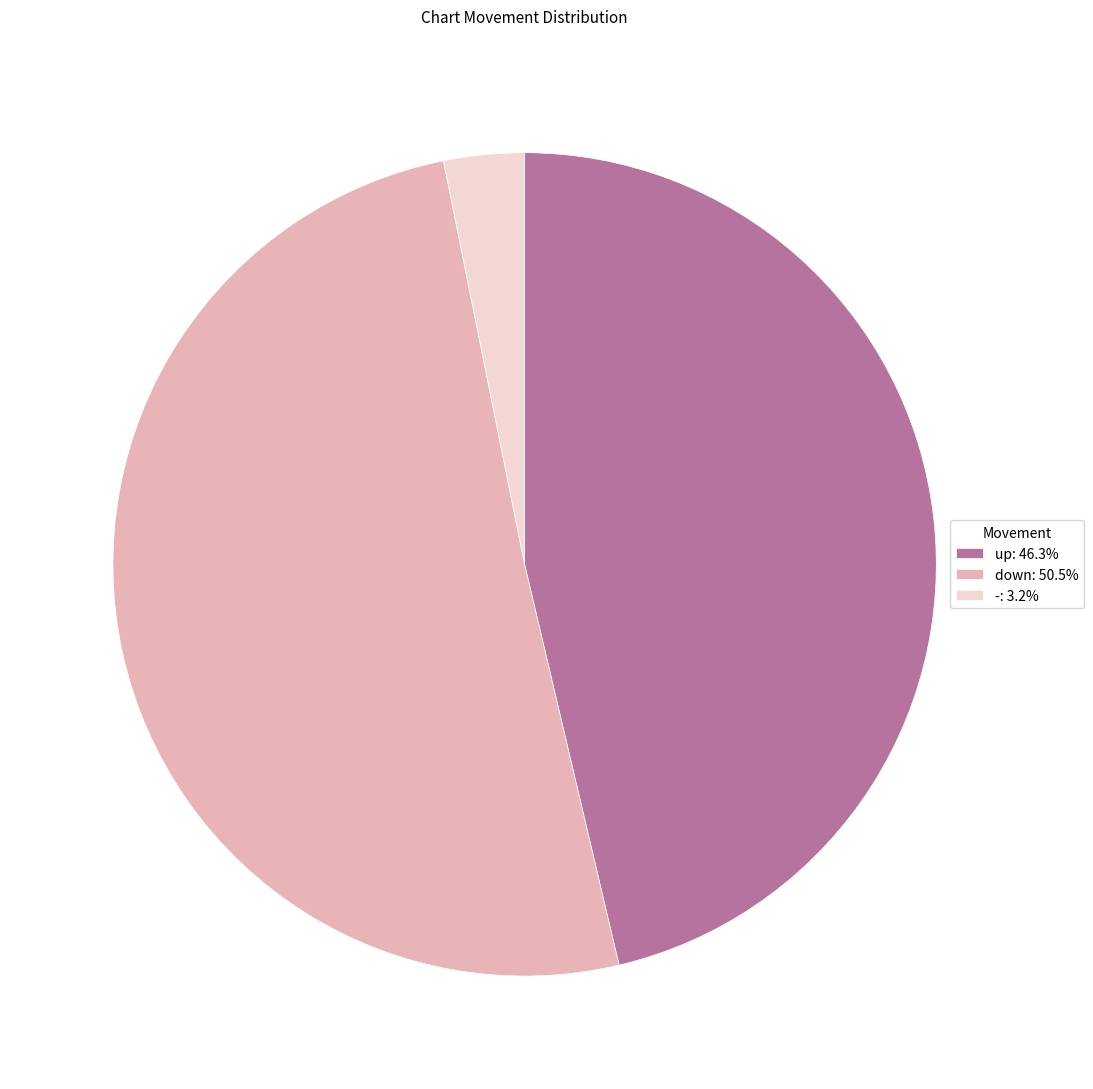

How many slices are in this pie chart?

3